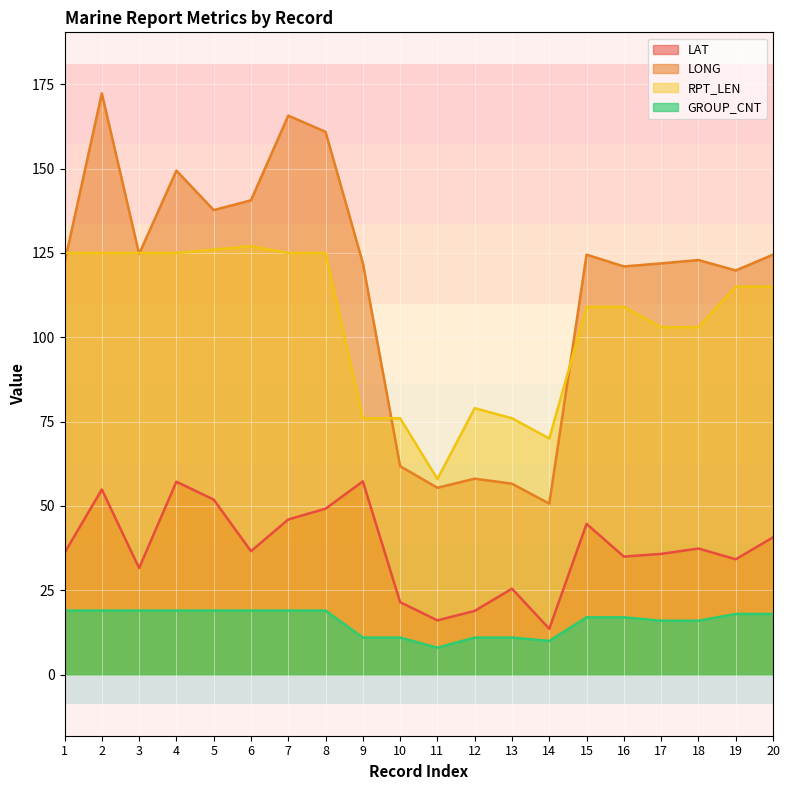

How many lines are shown in the chart?

4